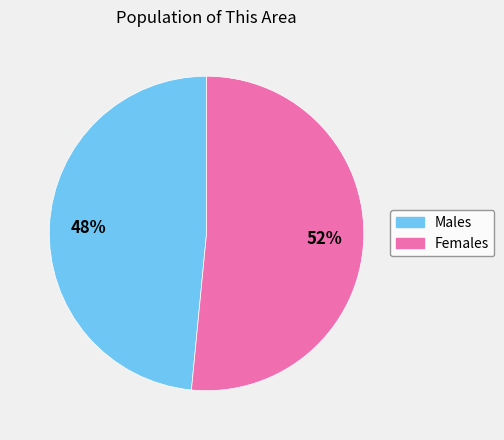

To the nearest percent, what is the average slice percentage?

50%